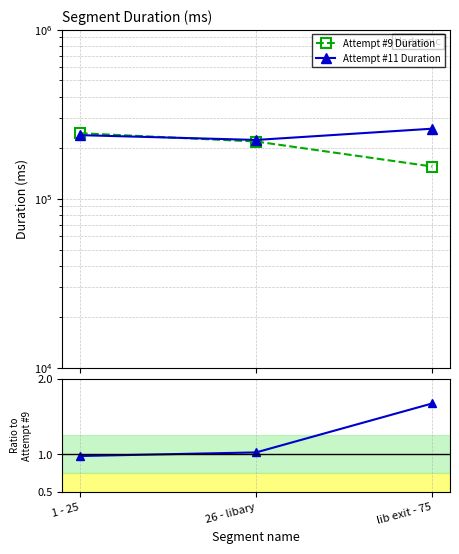

Between lib exit - 75 and 1 - 25, which is larger?

1 - 25